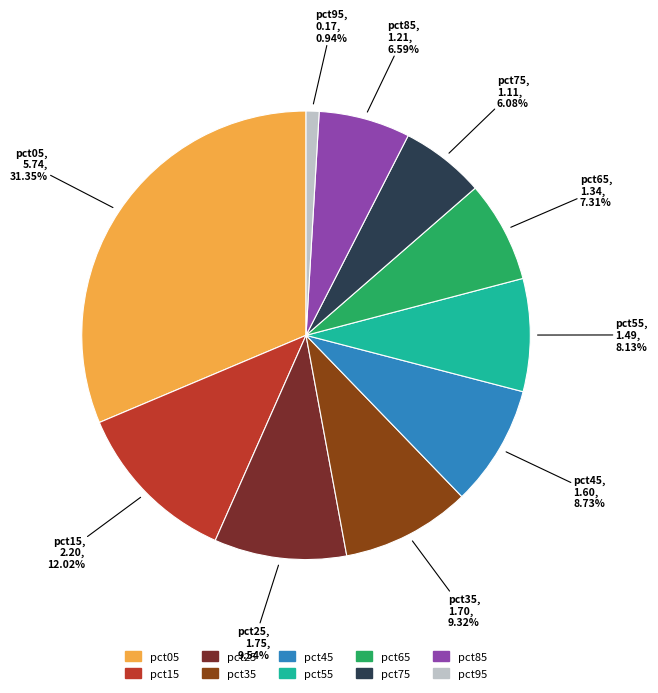

Combined, do pct05 and pct55 account for over 50%?

No